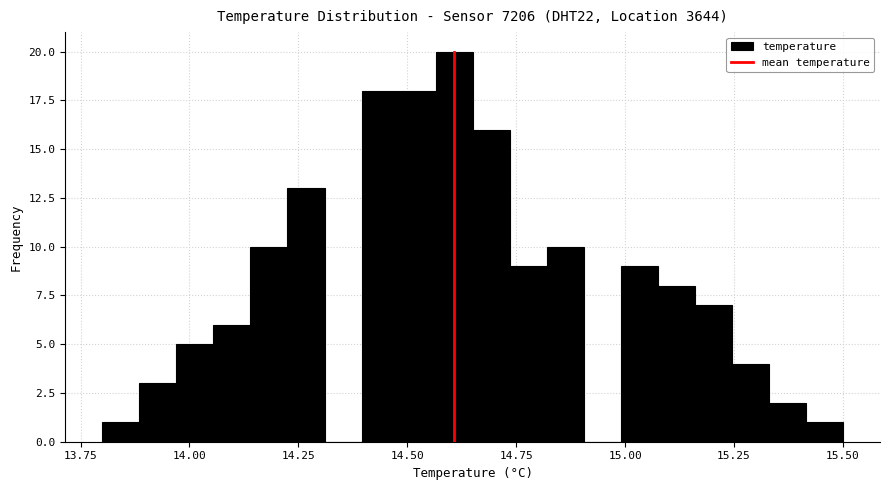

Around what value on the x-axis is the tallest bar? Give the approximate position of its centre, as read against the axis.

14.60